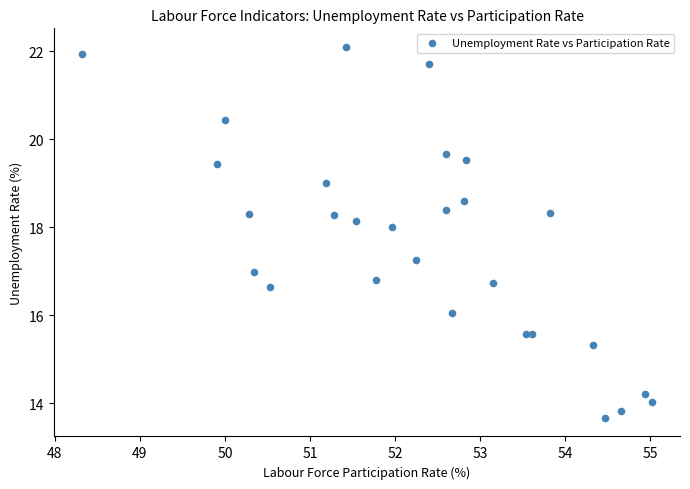

What is the range of X values (max minus min)?

6.7